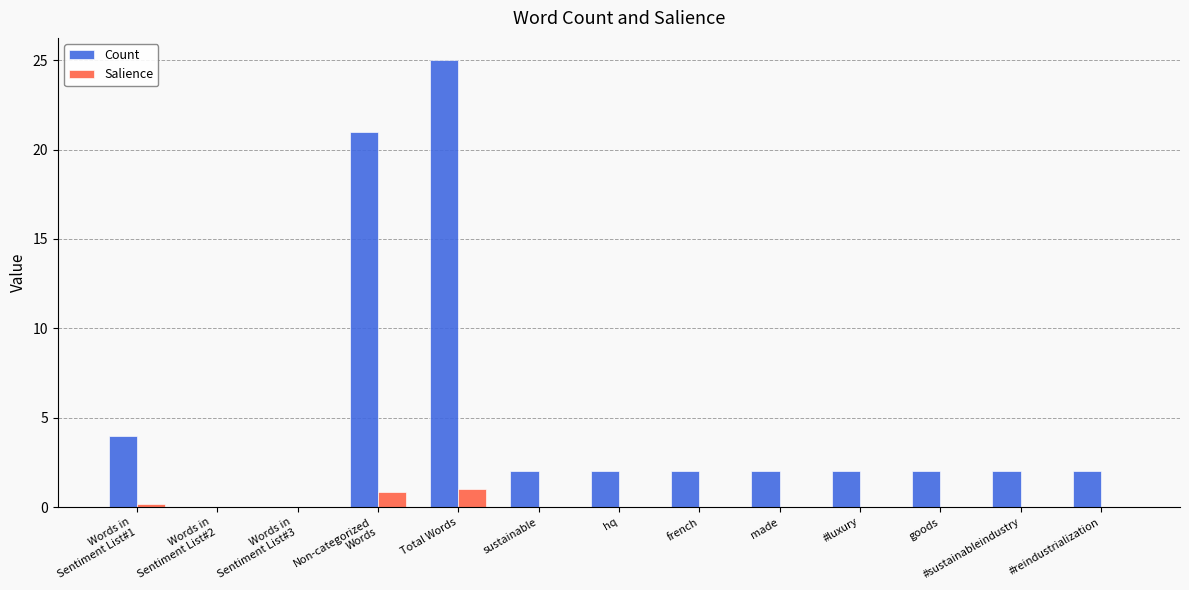

Reading left to right, extract all data points from this chart.

Count: Words in
Sentiment List#1=4.0	Words in
Sentiment List#2=0.0	Words in
Sentiment List#3=0.0	Non-categorized
Words=21.0	Total Words=25.0	sustainable=2.0	hq=2.0	french=2.0	made=2.0	#luxury=2.0	goods=2.0	#sustainableindustry=2.0	#reindustrialization=2.0
Salience: Words in
Sentiment List#1=0.2	Words in
Sentiment List#2=0.0	Words in
Sentiment List#3=0.0	Non-categorized
Words=0.8	Total Words=1.0	sustainable=0.0	hq=0.0	french=0.0	made=0.0	#luxury=0.0	goods=0.0	#sustainableindustry=0.0	#reindustrialization=0.0